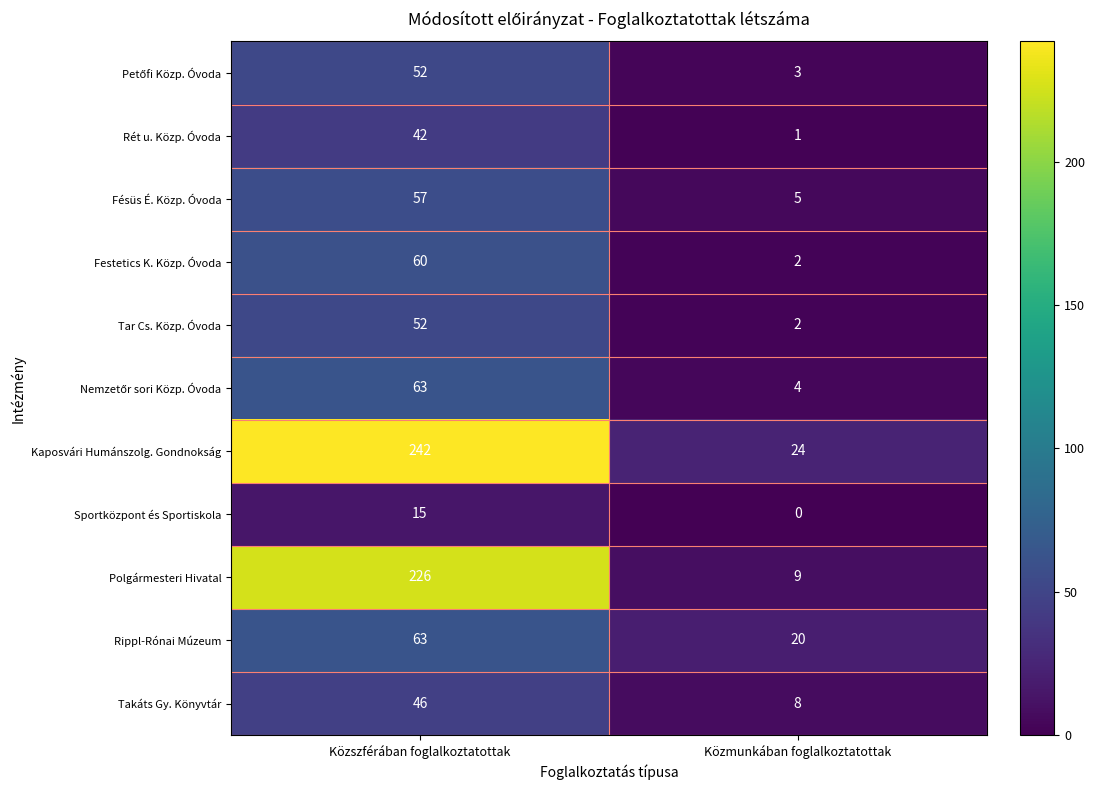

Which category has the highest value across all series?

Közszférában foglalkoztatottak